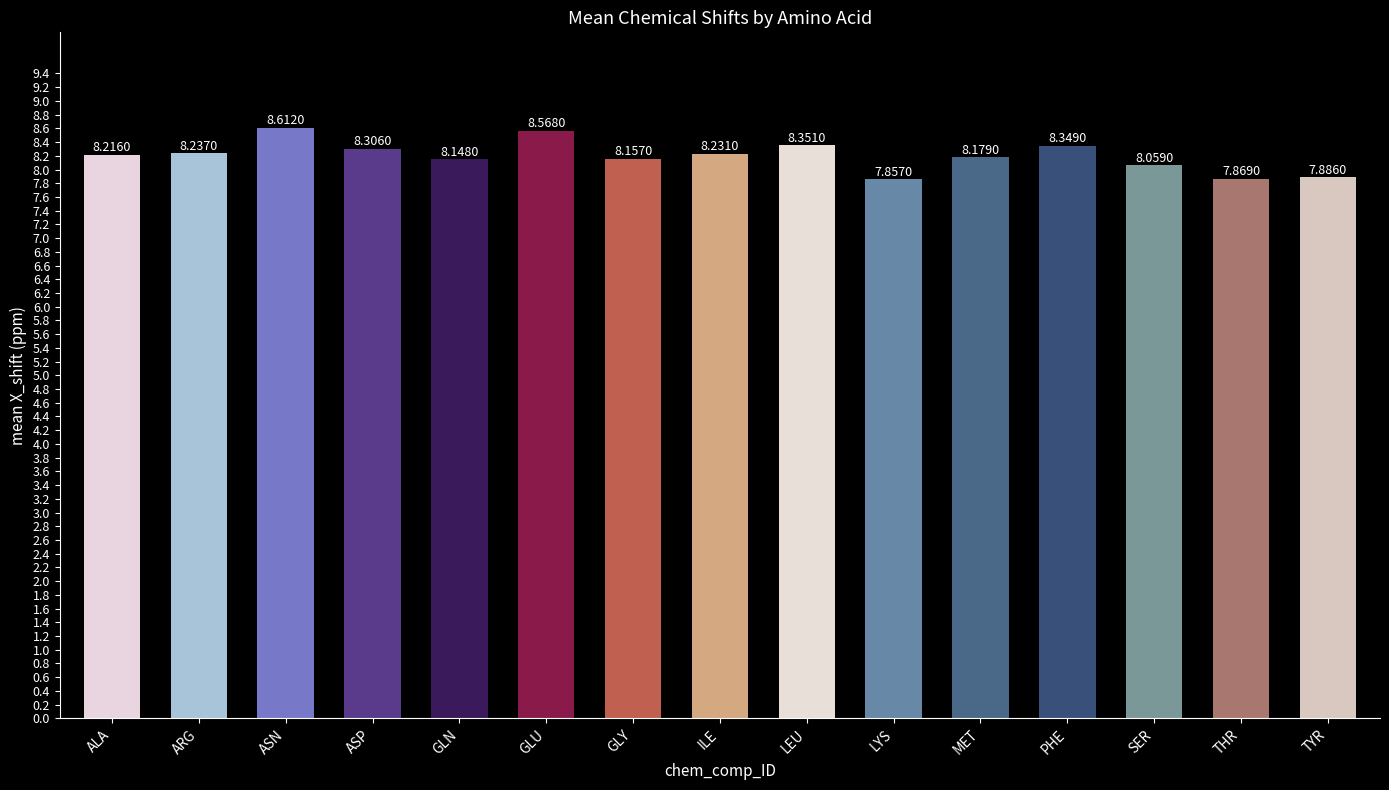

What is the label of the 12th bar from the right?

ASP